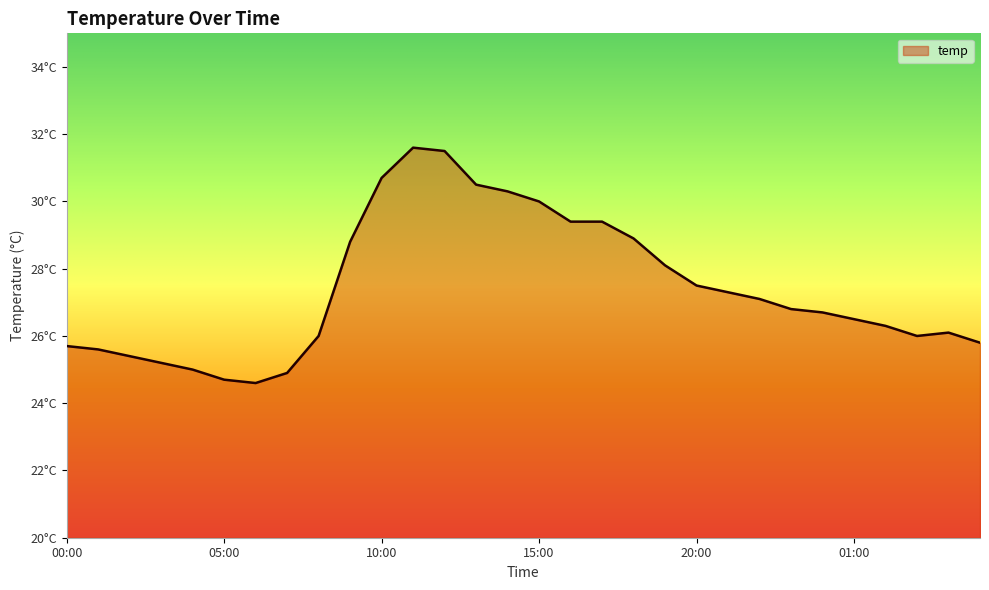

Does the chart display data point markers on the line(s)?

No